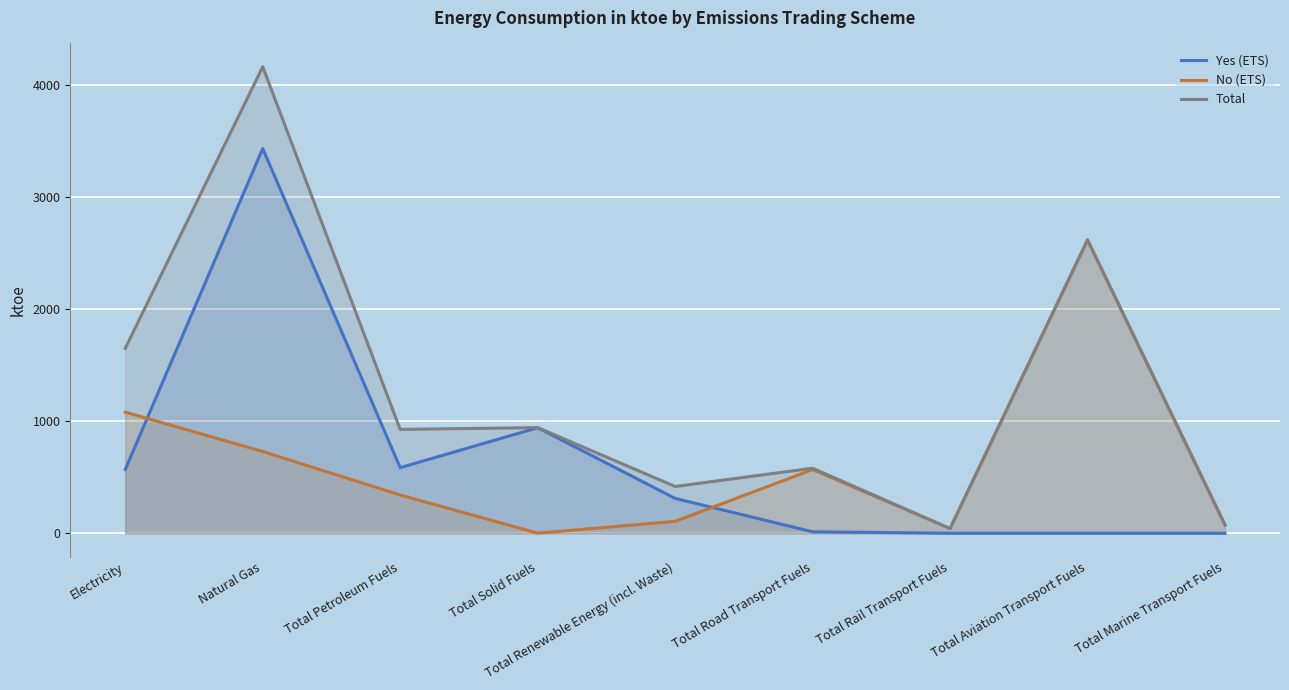

How many interior local valleys does the Total series have?

3